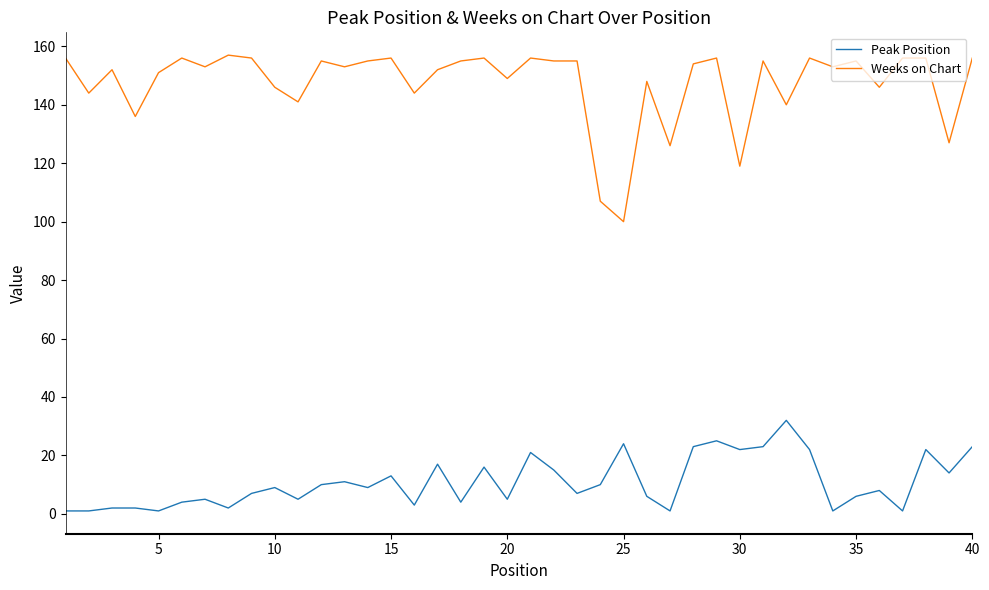

Rank the series by their average value, from highest to lowest.

Weeks on Chart, Peak Position